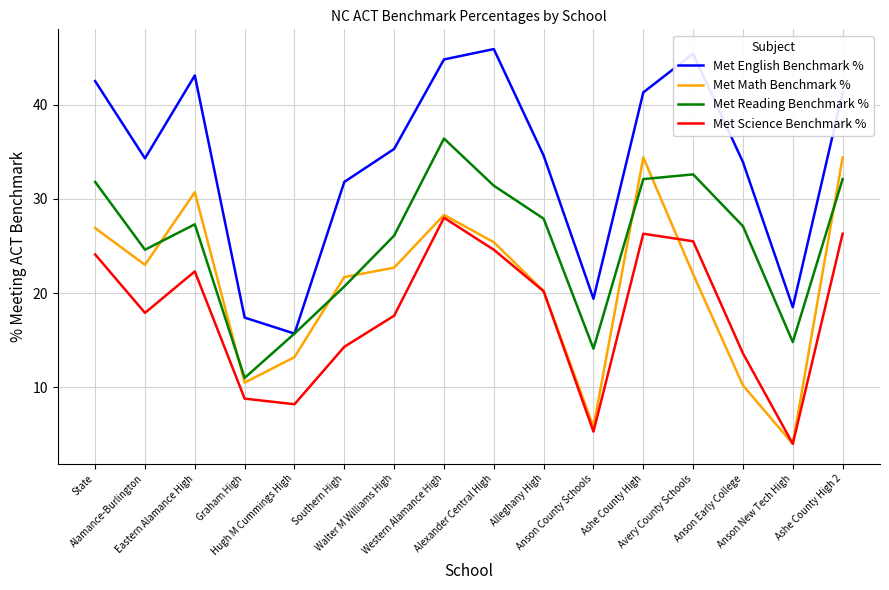

True or false: Met Reading Benchmark % has more than 1 points higher than both neighbors.

True